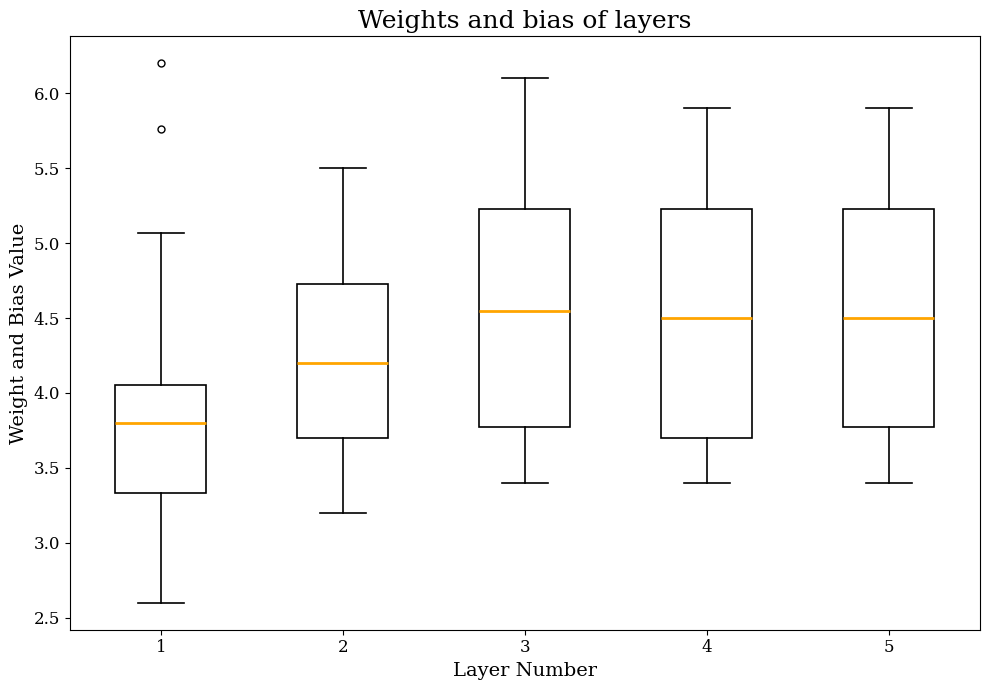

Which box is the tallest, from its lower edge to its upper edge?

4